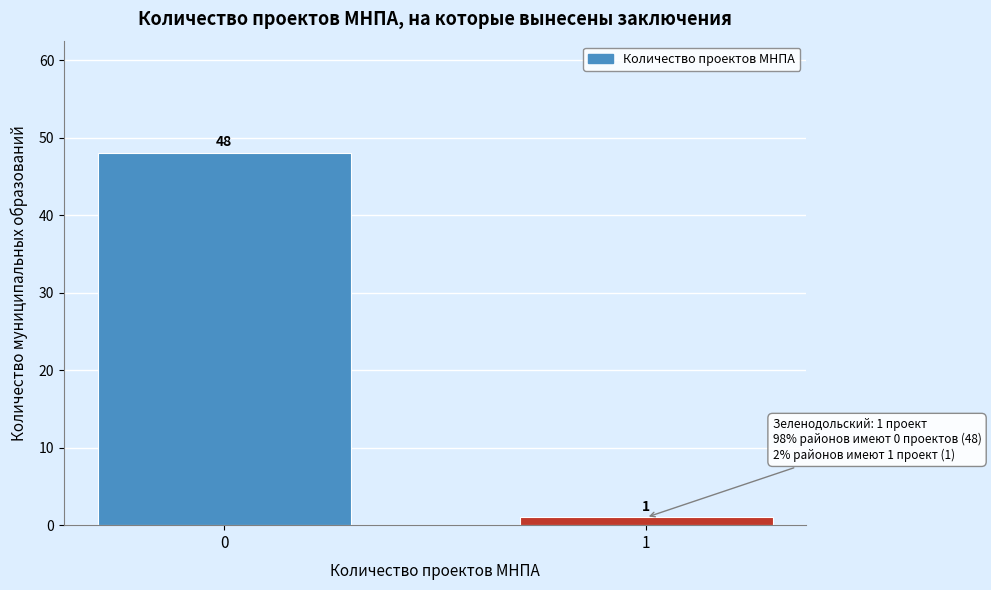

Reading right to left, transcribe all the data shown in this chart.

1=1	0=48